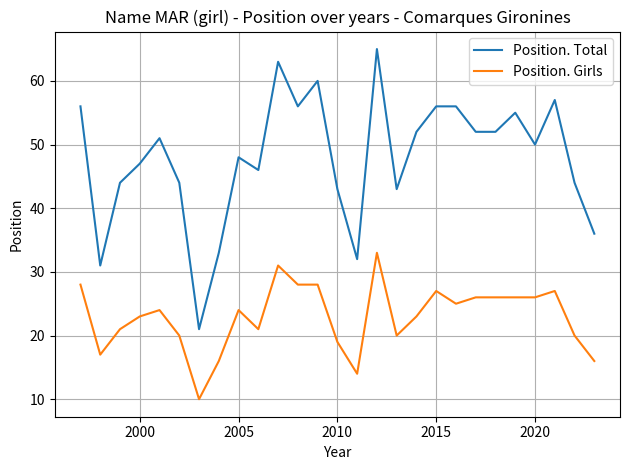

What is the sum of all Position. Girls values?

619